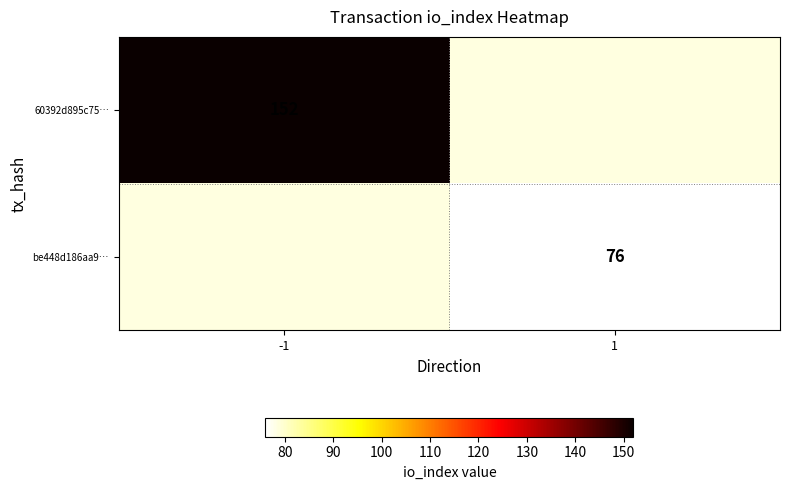

True or false: 60392d895c75… has a value of 57.4 at -1.

False